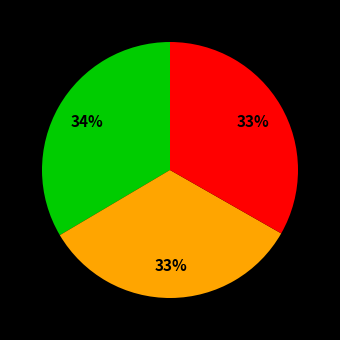

To the nearest percent, what is the average slice percentage?

33%